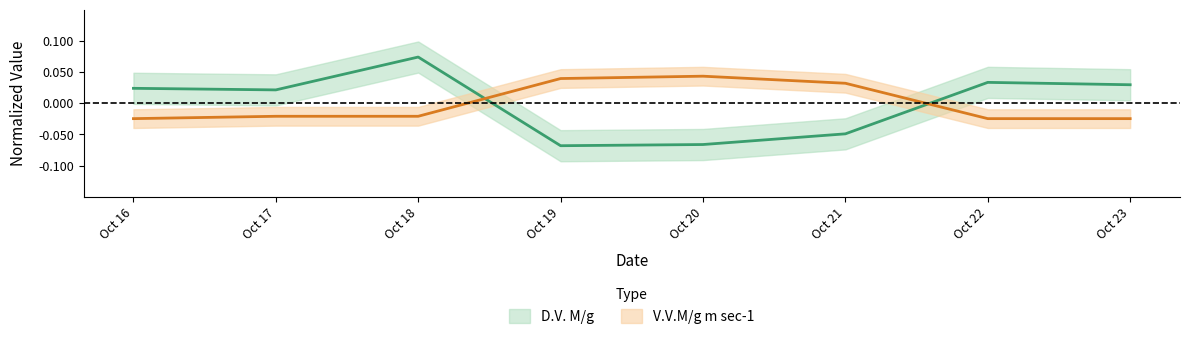

True or false: V.V.M/g m sec-1 has more than 0 interior local peaks.

True